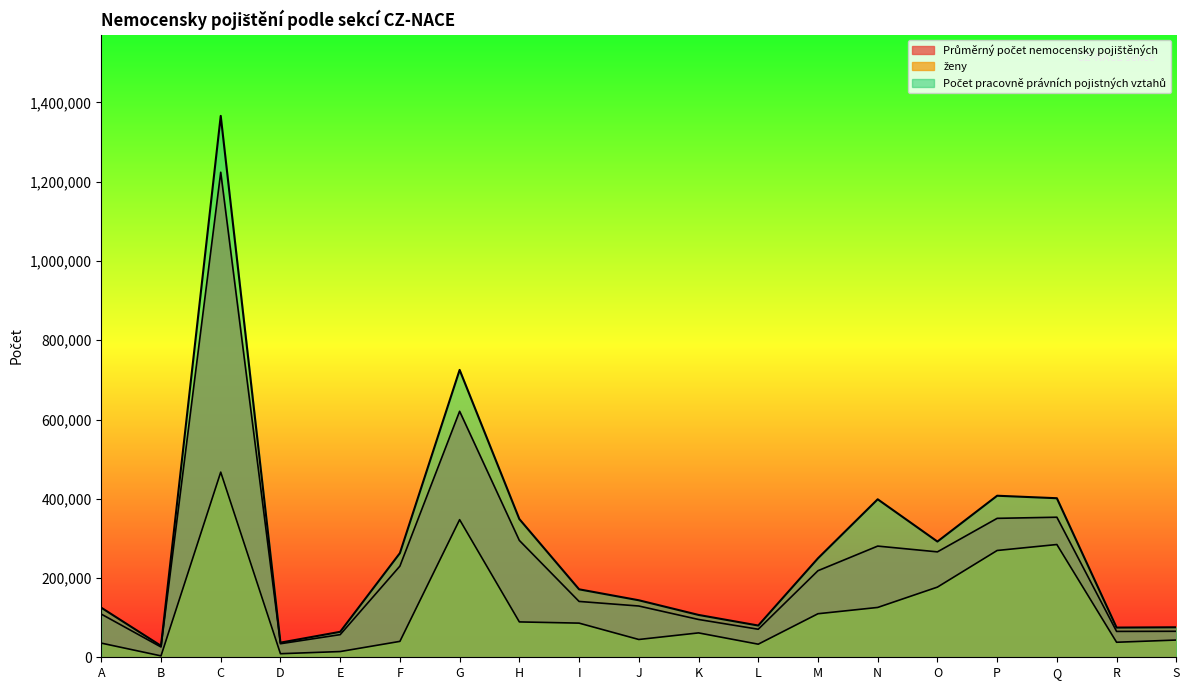

What is the sum of all ženy values?

2280287.3